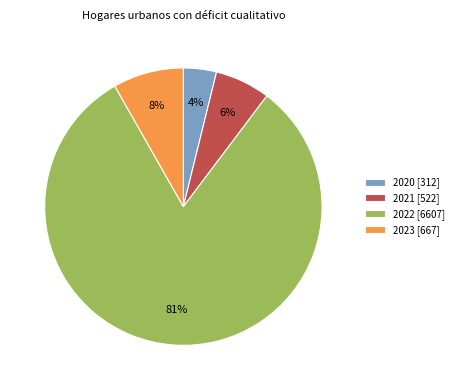

Is the sum of 2020 [312] and 2021 [522] greater than half?

No